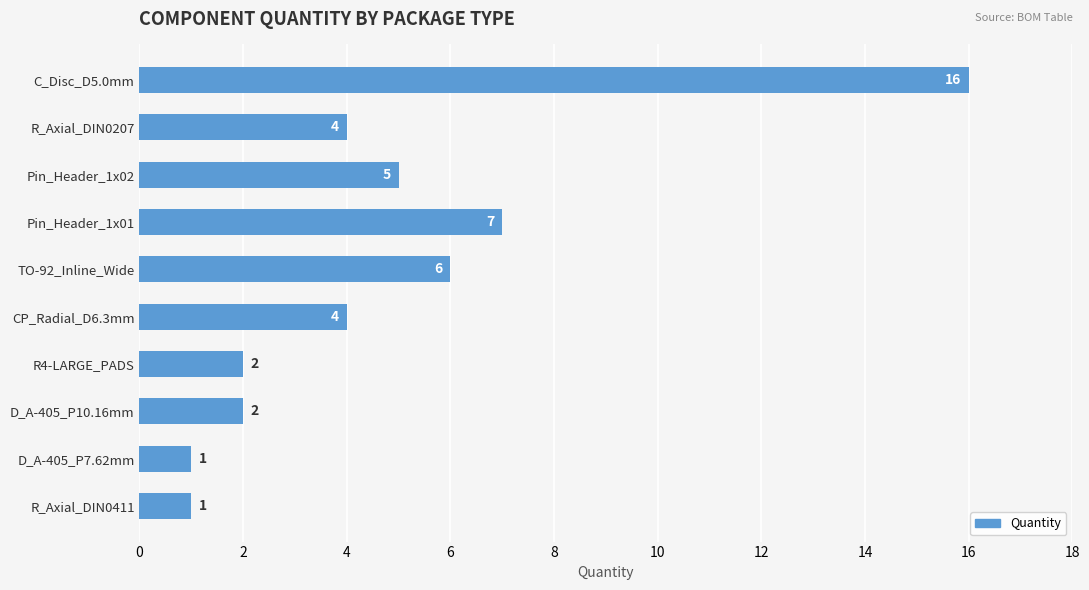

What is the value of the 4th bar from the top?

7